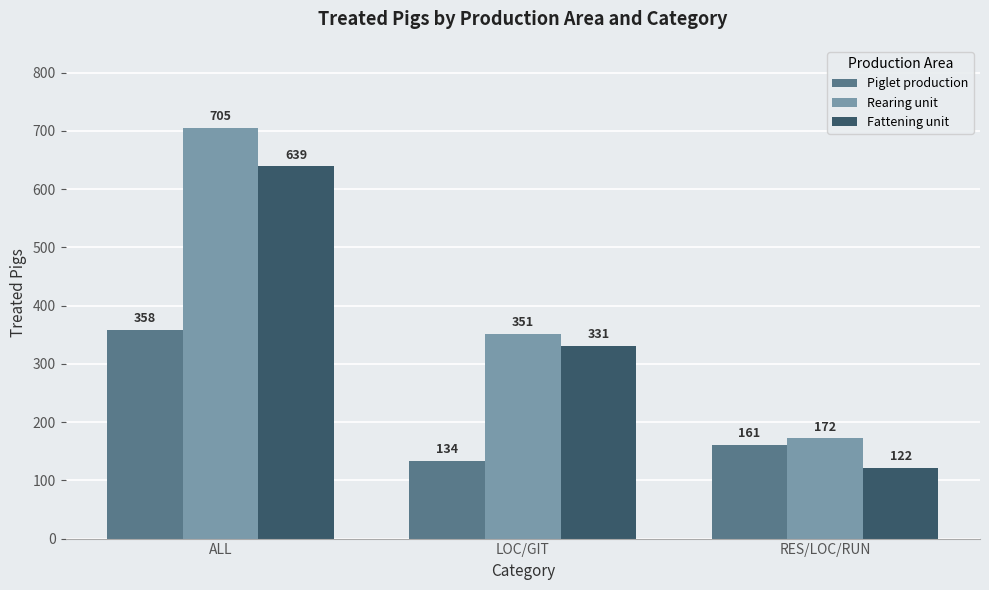

How many bars are there in each group?

3